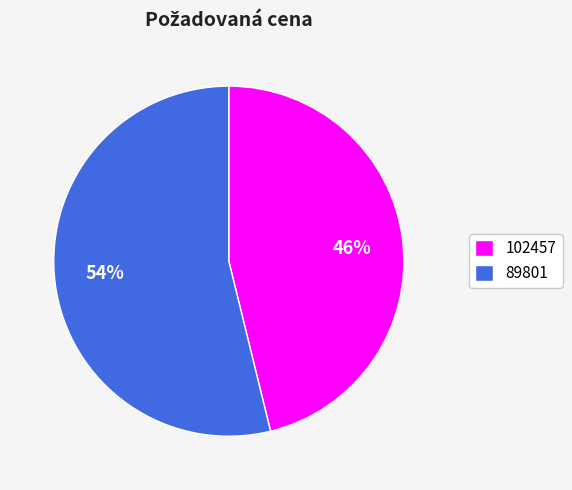

What is the ratio of the value at 102457 to the value at 89801?

0.9